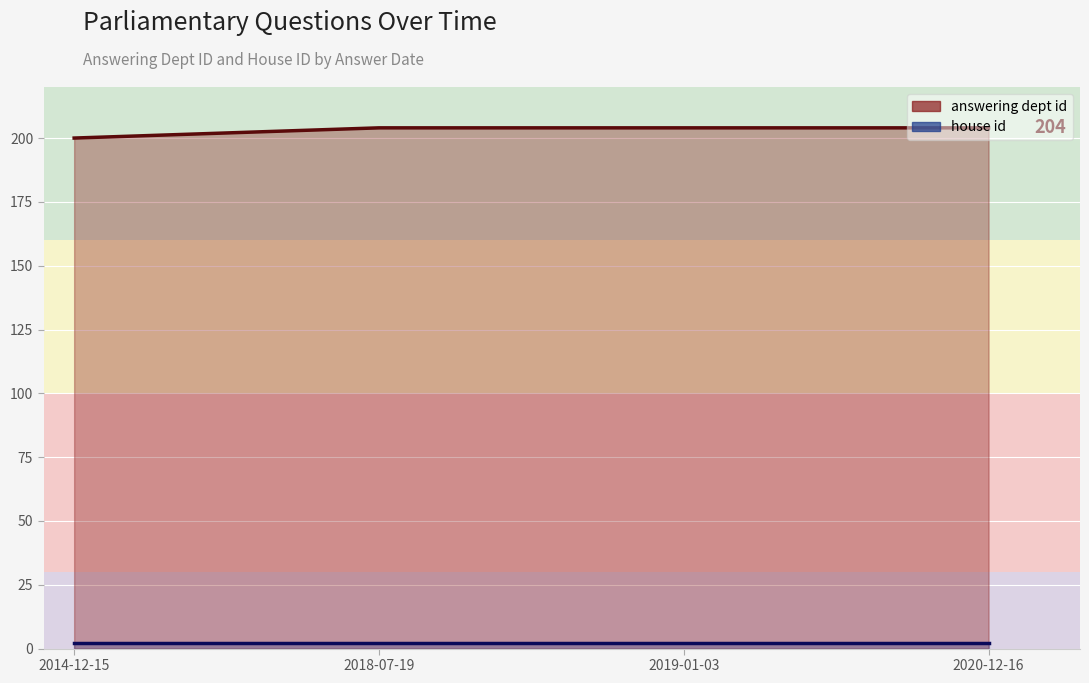

Between 2020-12-16 and 2019-01-03, which is larger?

2020-12-16